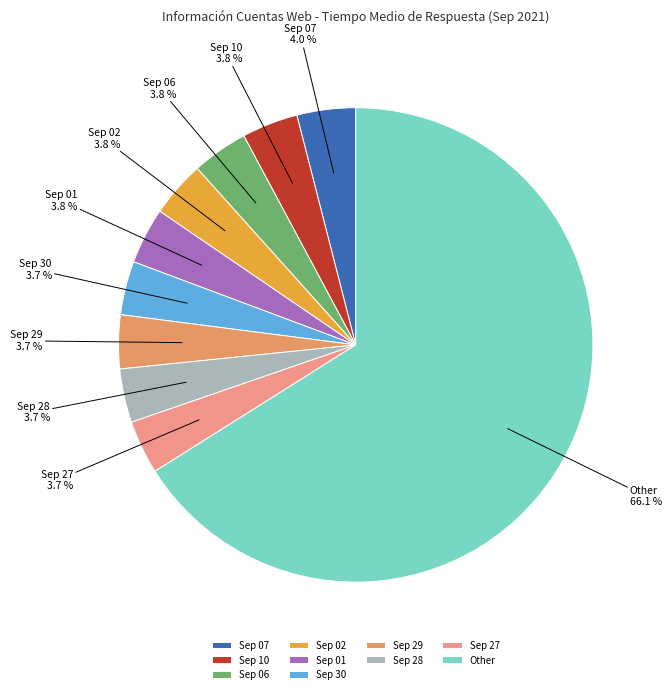

Which category has the biggest portion of the pie?

Other